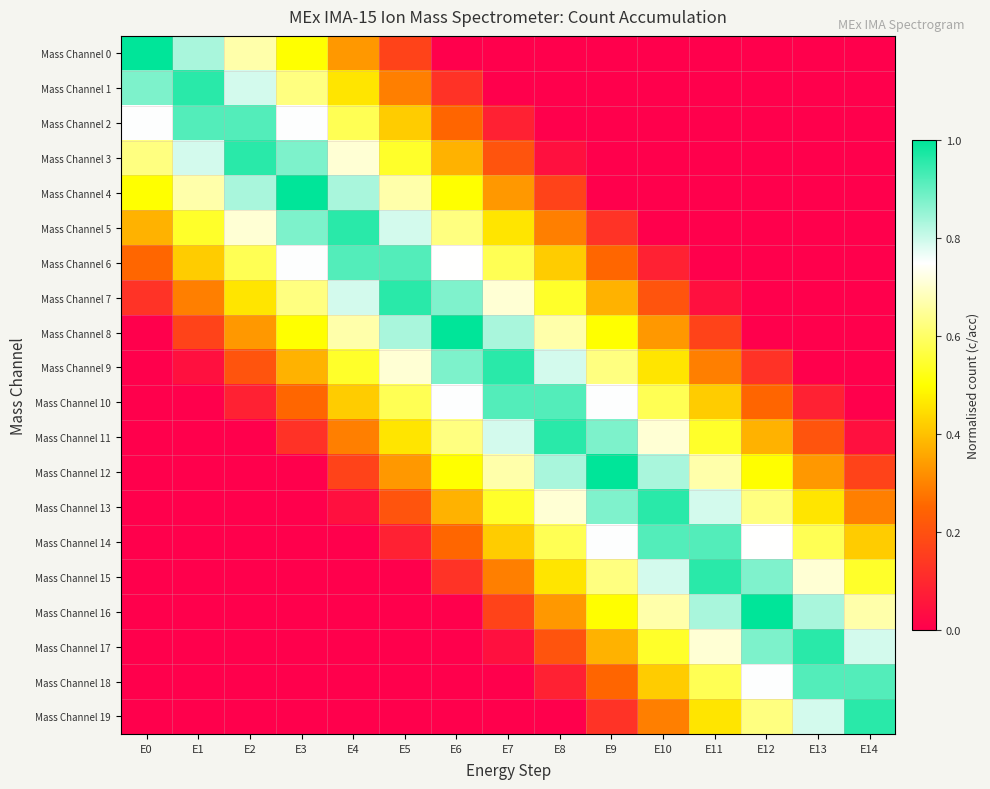

At E12, list the series in order from smallest to largest.

Mass Channel 0, Mass Channel 1, Mass Channel 2, Mass Channel 3, Mass Channel 4, Mass Channel 5, Mass Channel 6, Mass Channel 7, Mass Channel 8, Mass Channel 9, Mass Channel 10, Mass Channel 11, Mass Channel 12, Mass Channel 13, Mass Channel 19, Mass Channel 14, Mass Channel 18, Mass Channel 15, Mass Channel 17, Mass Channel 16